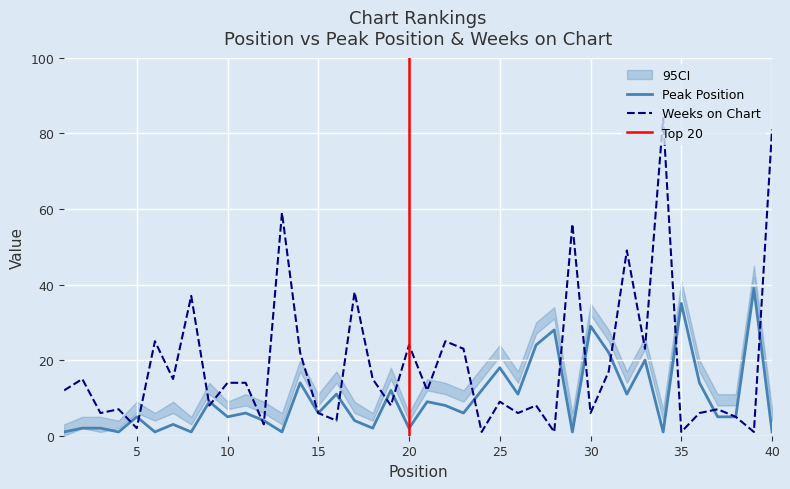

Which has a higher value, 18 or 11?

11